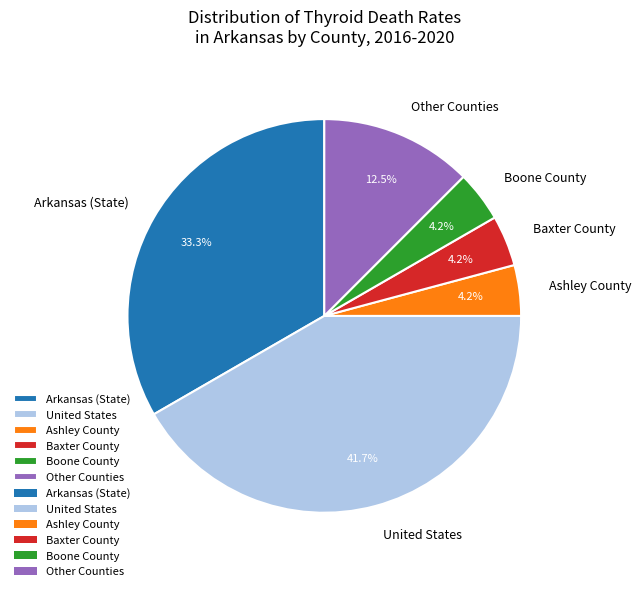

Which category has the biggest portion of the pie?

United States